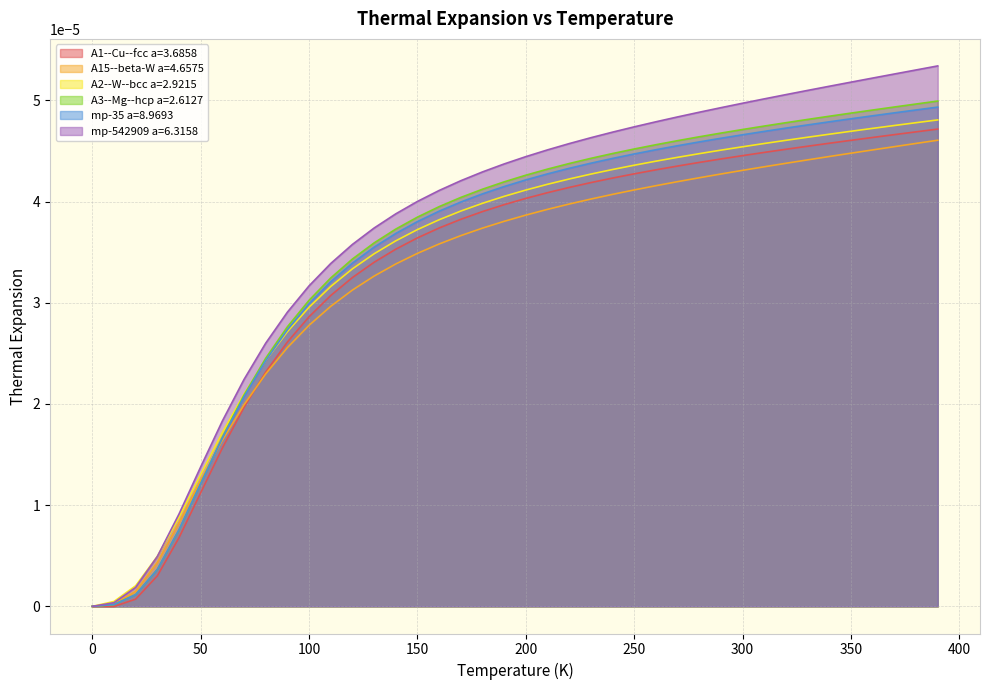

The value of A1--Cu--fcc a=3.6858 at 80.0 is 0.0. True or false?

False